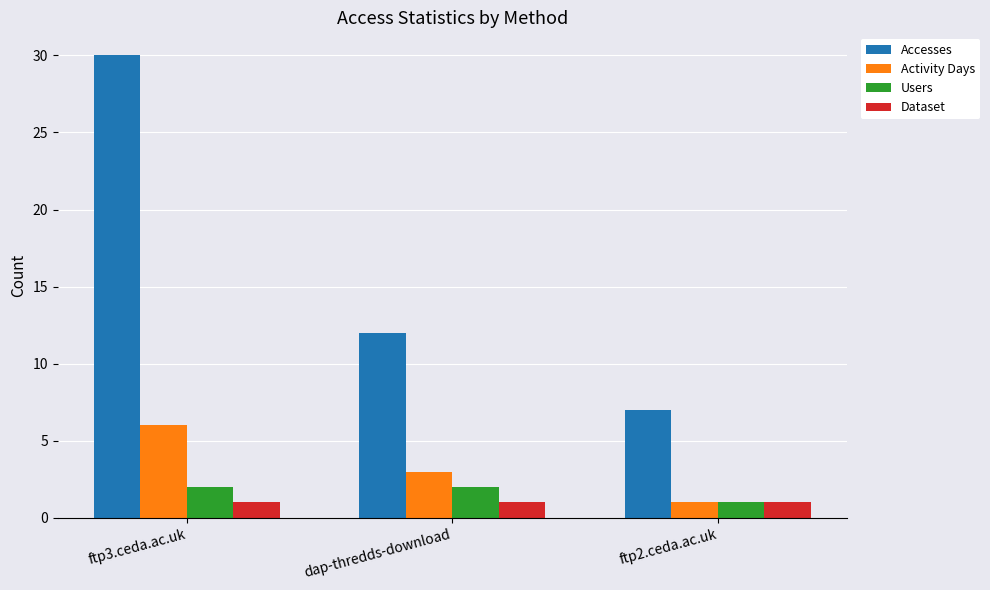

Are the bars grouped side by side (vs. stacked)?

Yes